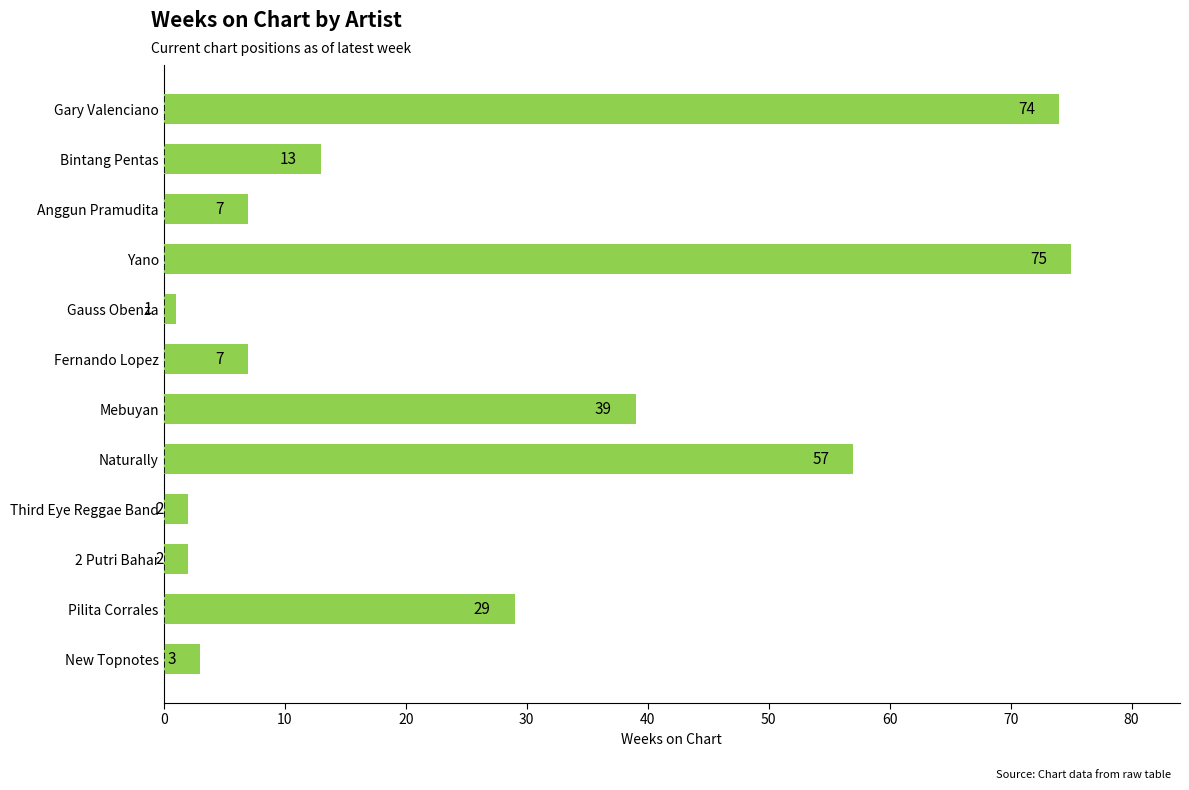

What value does the data have at Fernando Lopez, to the nearest 5?

5